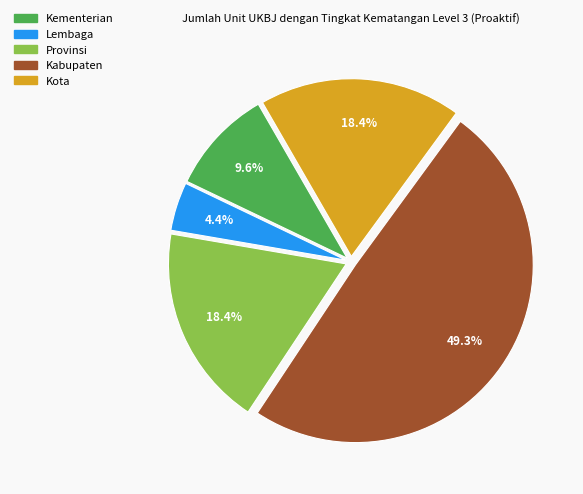

Does Kota represent more than half of the total?

No